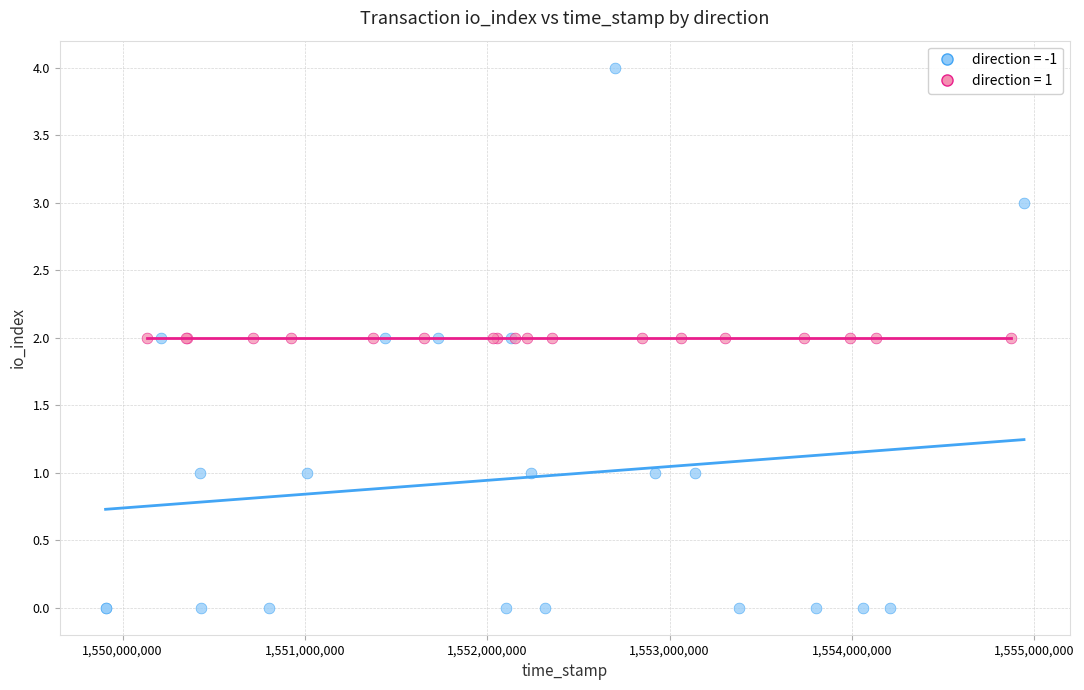

Which series reaches the minimum Y coordinate?

direction = -1